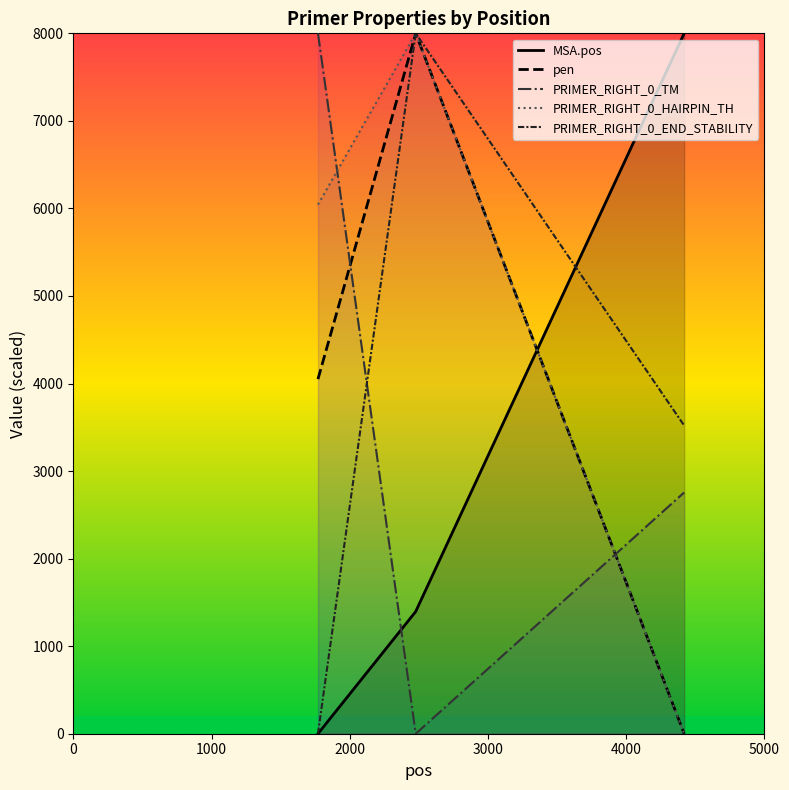

Which series has the largest total across all categories?

PRIMER_RIGHT_0_HAIRPIN_TH